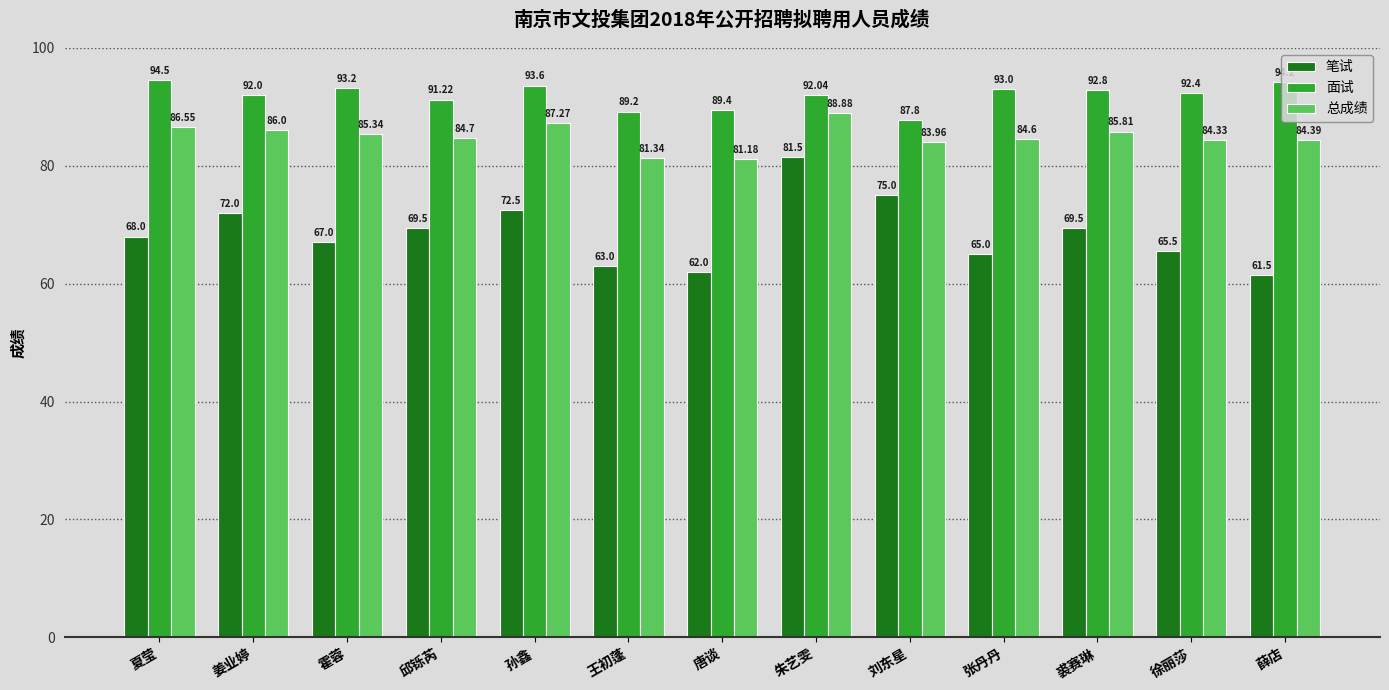

What is the label of the 12th bar from the left?

徐丽莎